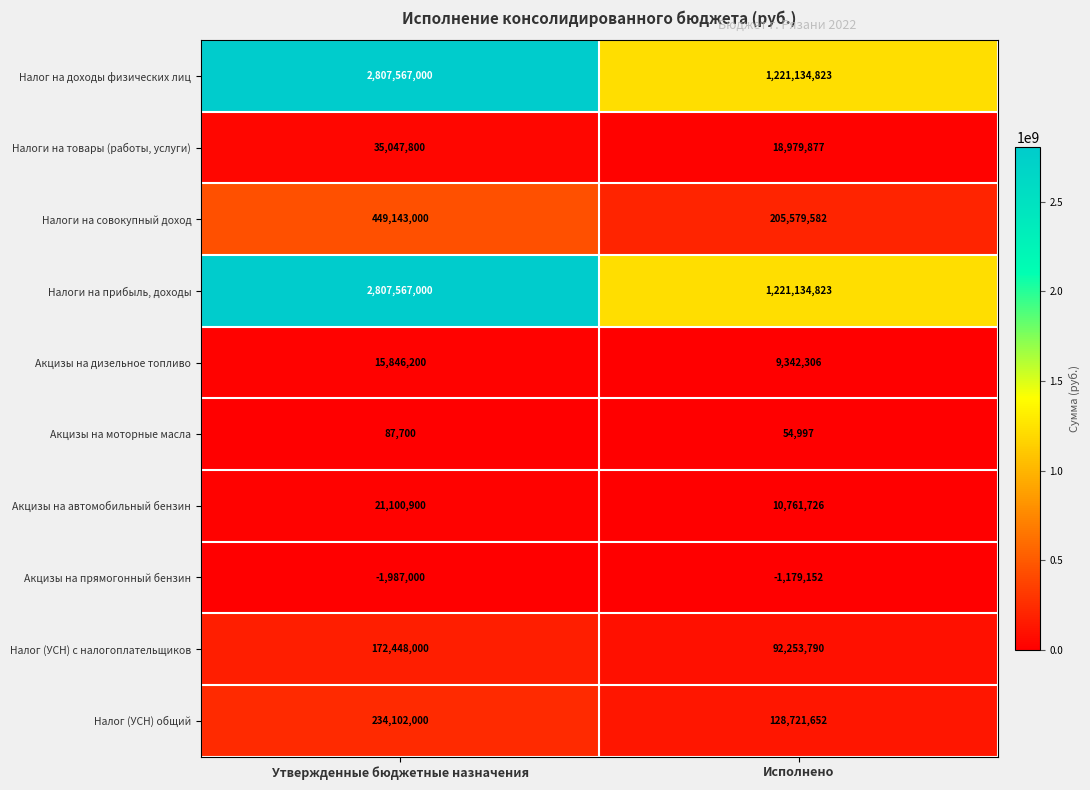

What is the spread (max minus min) of values at Исполнено?

1222313975